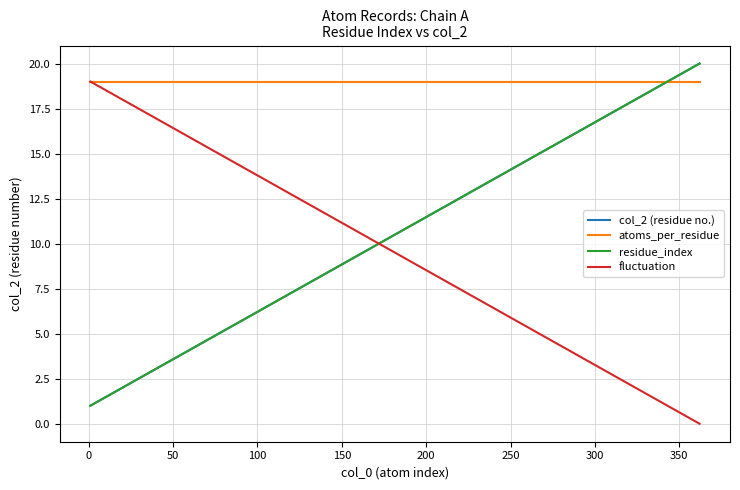

True or false: fluctuation and col_2 (residue no.) cross at least once.

False